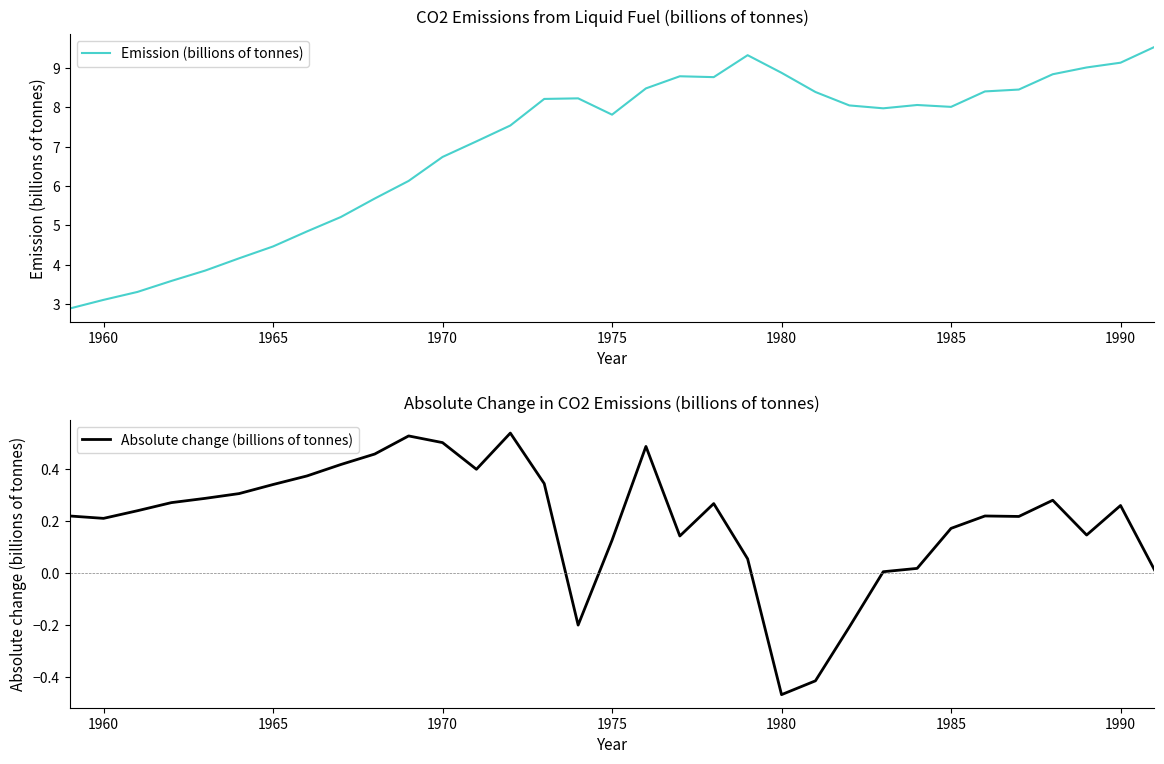

What are all the series names shown in the legend?

Emission (billions of tonnes), Absolute change (billions of tonnes)